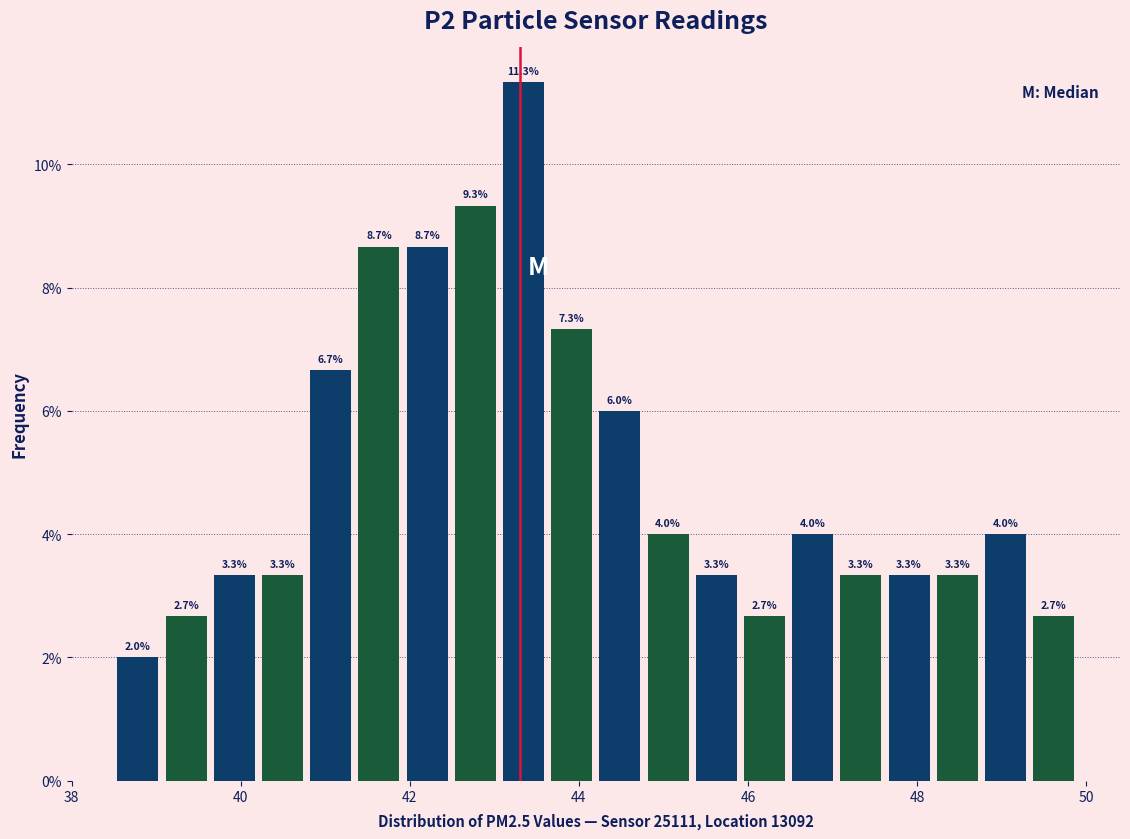

Read against the x-axis, roughly where is the centre of the tallest bar?

43.4